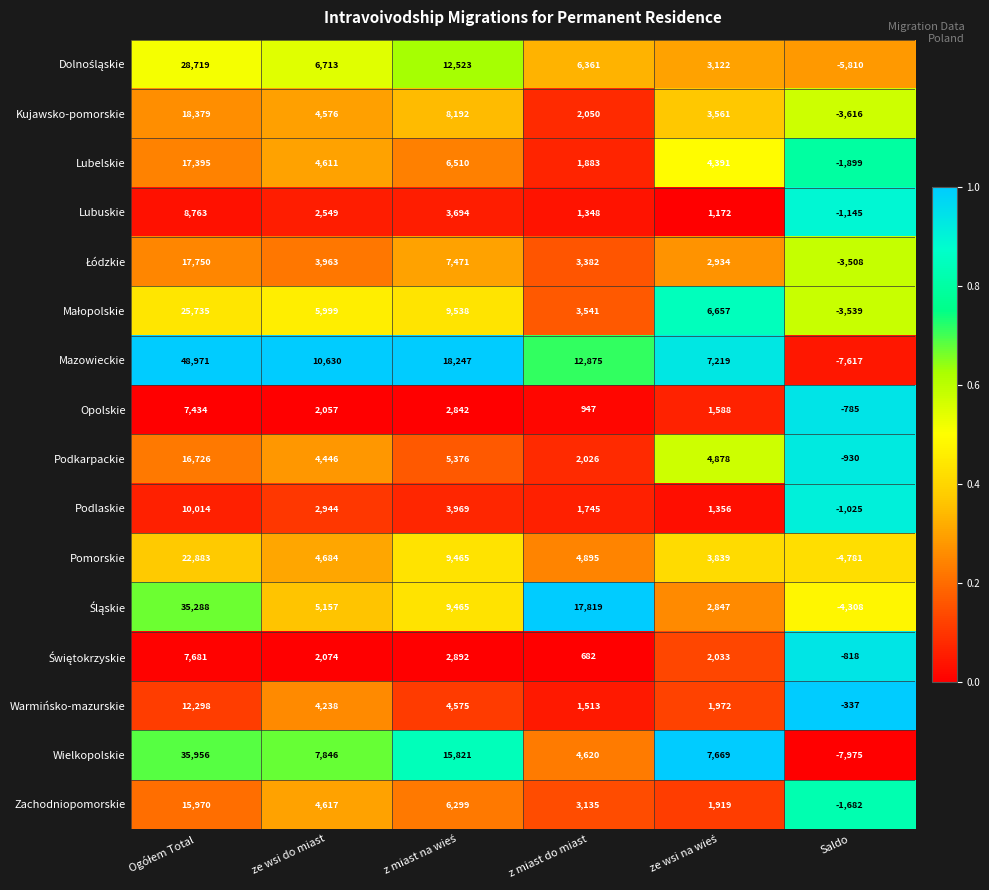

What is the difference between the maximum and minimum values in the Opolskie series?

8219